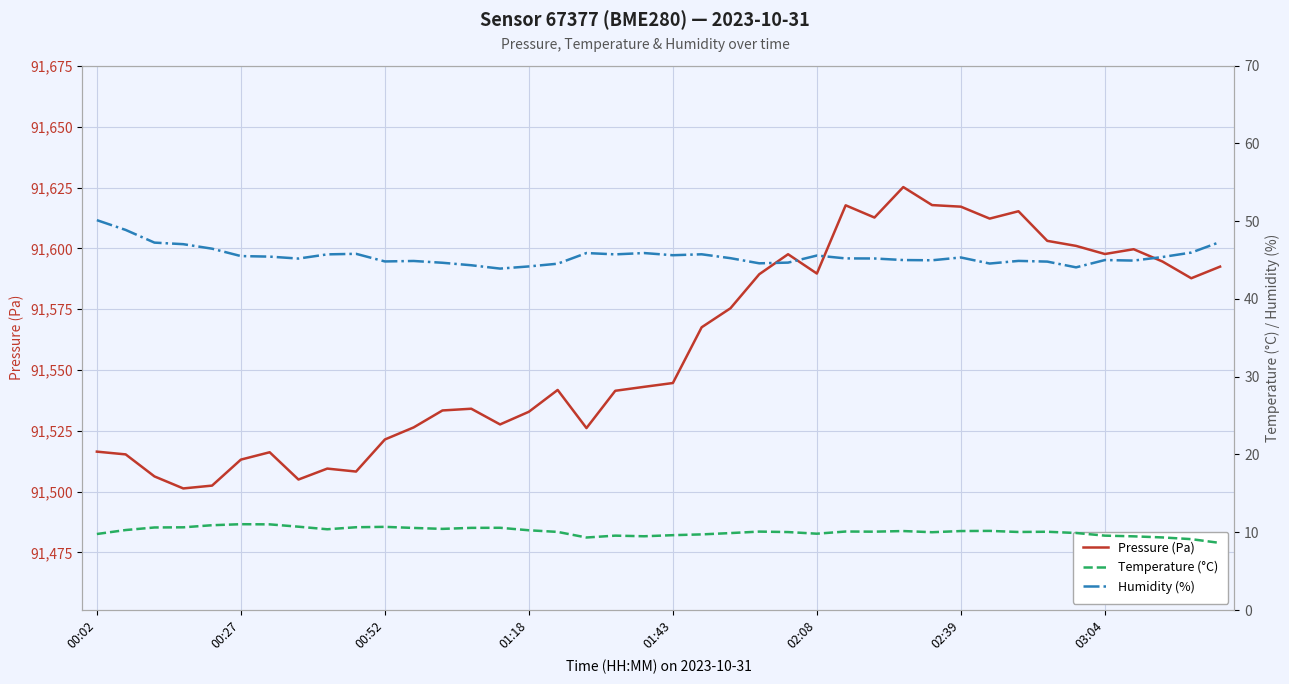

Which series has the largest total across all categories?

Pressure (Pa)